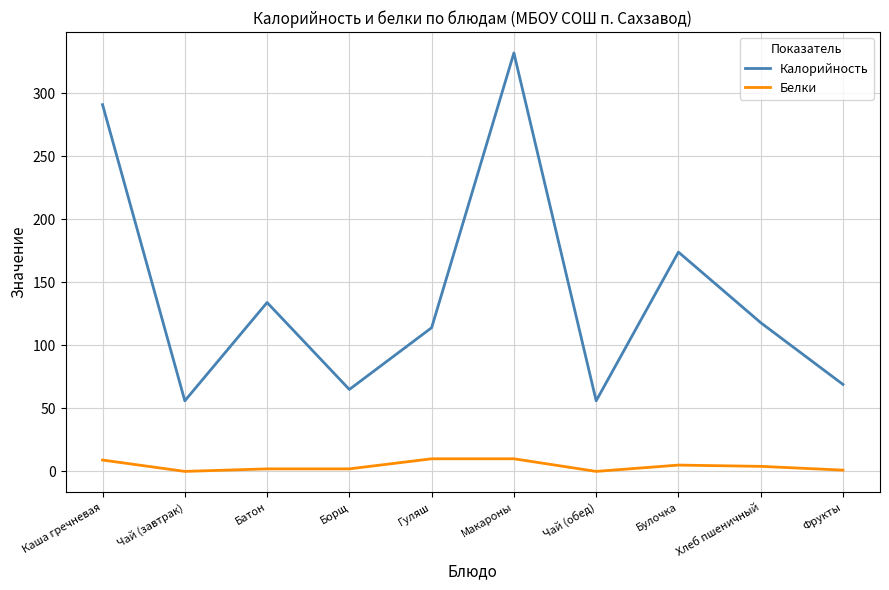

Is it true that Калорийность equals 69 at Фрукты?

True